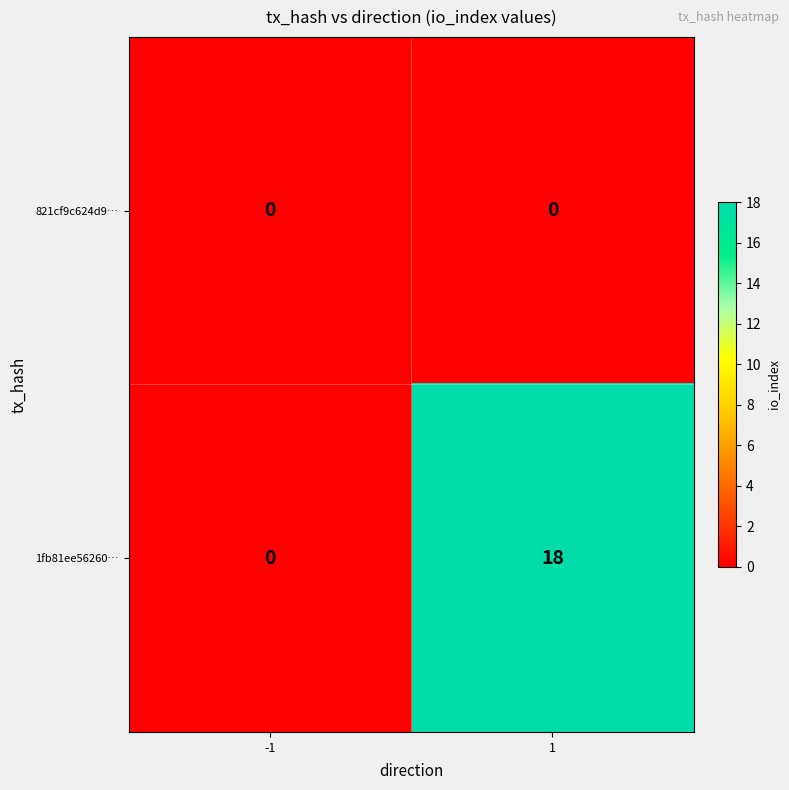

Rank the series by their maximum value, from highest to lowest.

1fb81ee56260…, 821cf9c624d9…